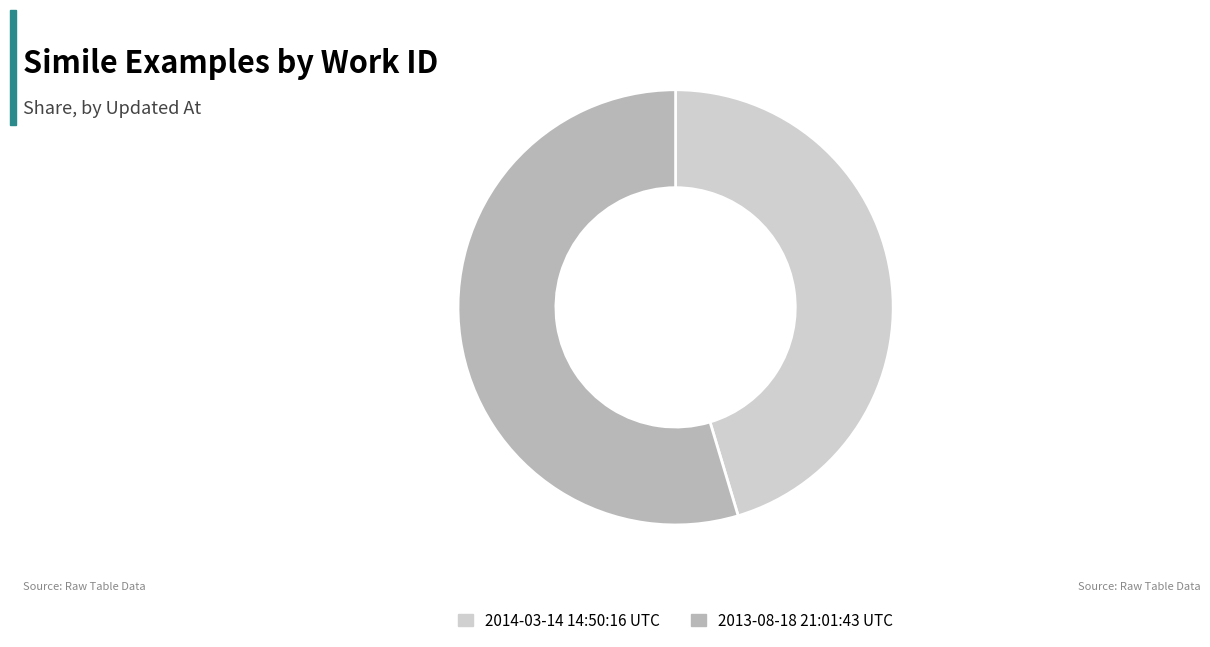

Between 2014-03-14 14:50:16 UTC and 2013-08-18 21:01:43 UTC, which is larger?

2013-08-18 21:01:43 UTC